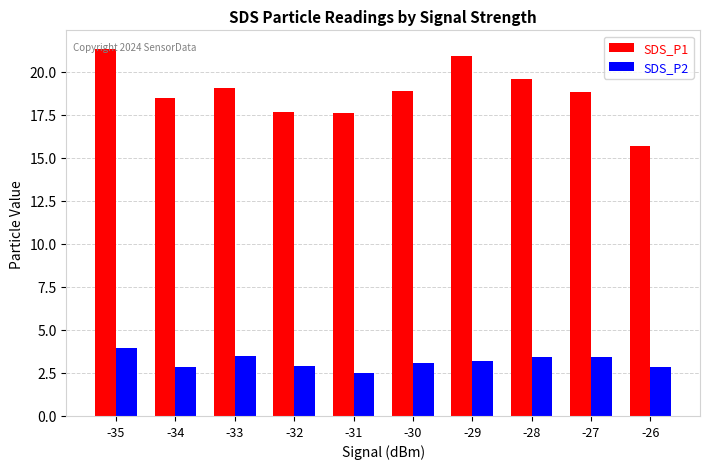

Rank the series by their maximum value, from lowest to highest.

SDS_P2, SDS_P1